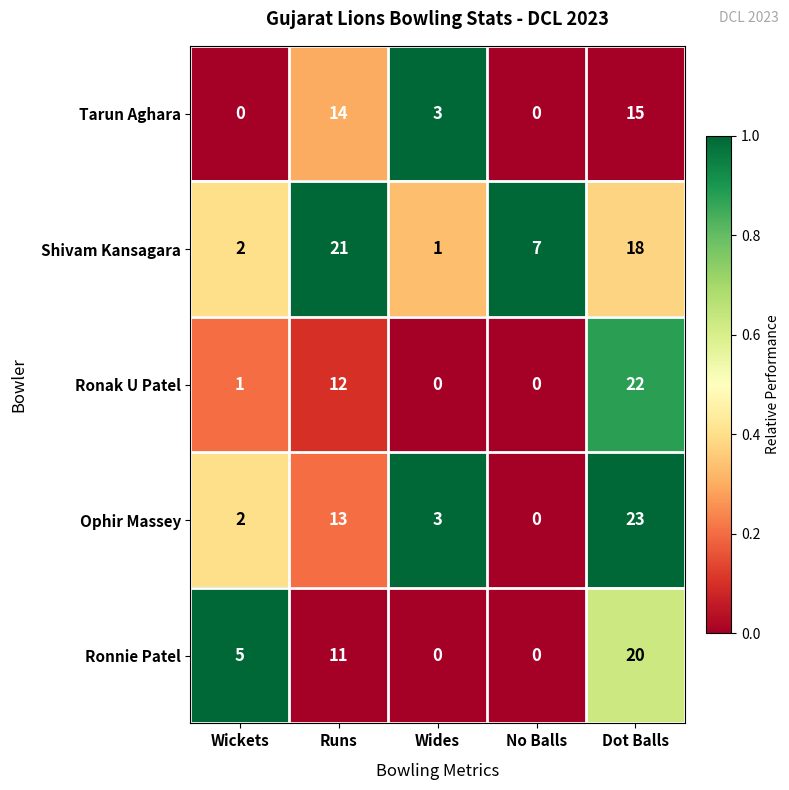

How many categories are shown in the chart?

5